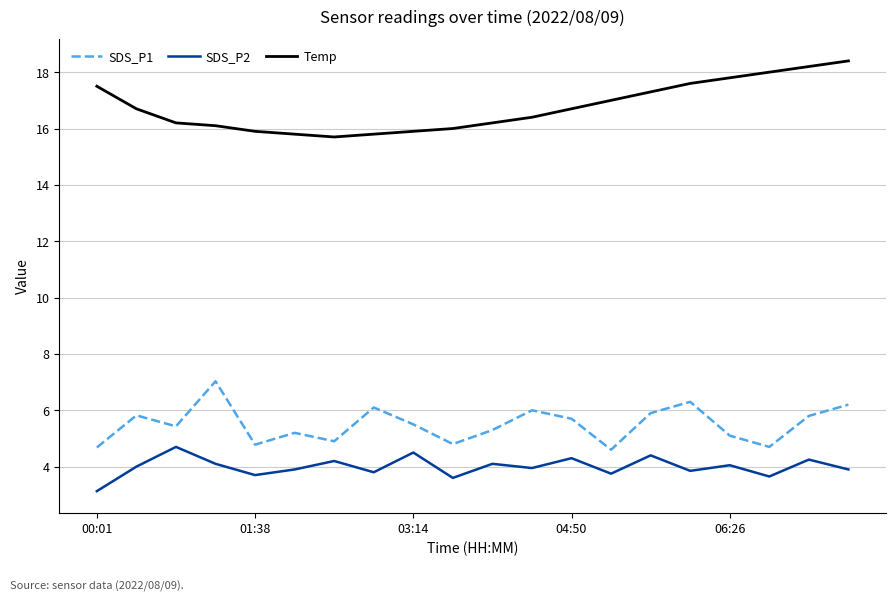

List the series in order of their peak value, lowest first.

SDS_P2, SDS_P1, Temp